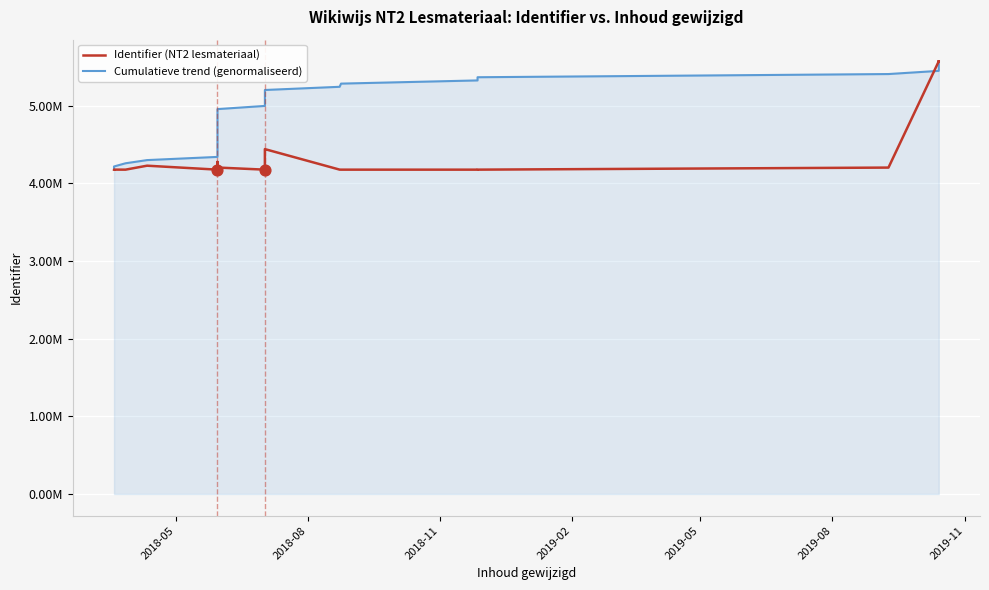

At how many categories does at least one series exceed 4287194?

32